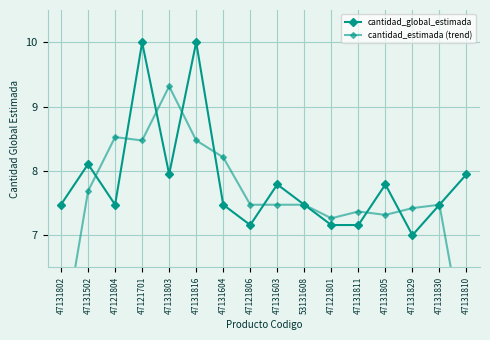

What position from the right is 47131603?

8